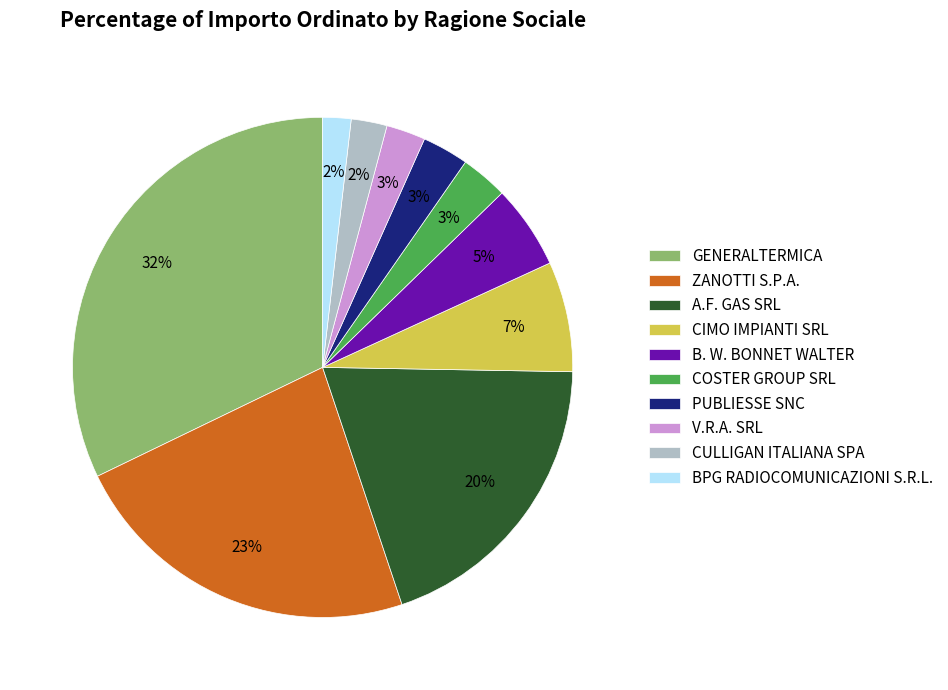

To the nearest percent, what portion does COSTER GROUP SRL represent?

3%